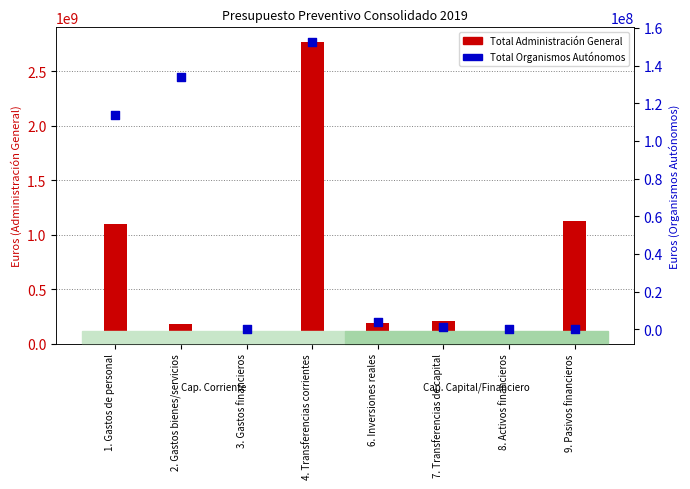

At how many categories does at least one series exceed 919395040?

3